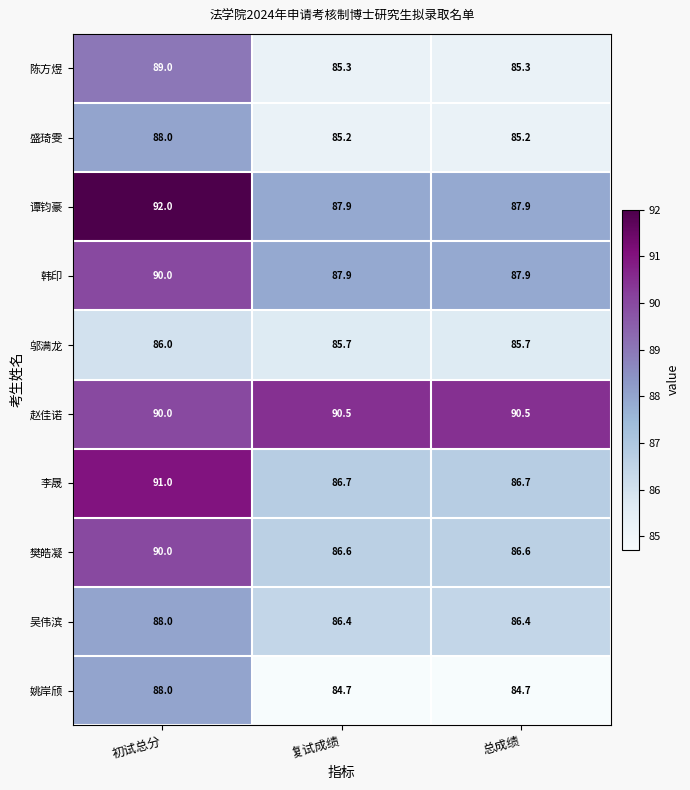

What is the average value of the 赵佳诺 series?

90.3